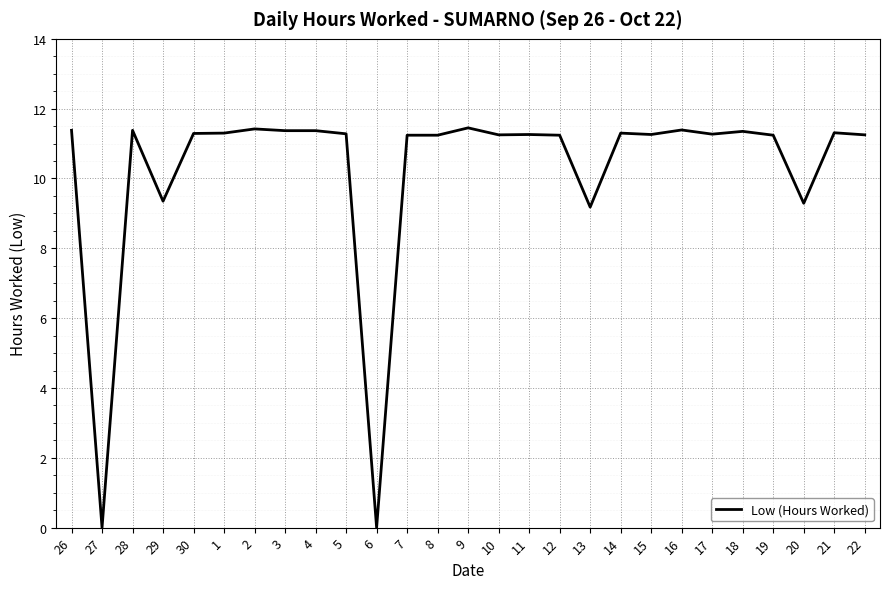

What position from the left is 11?

16